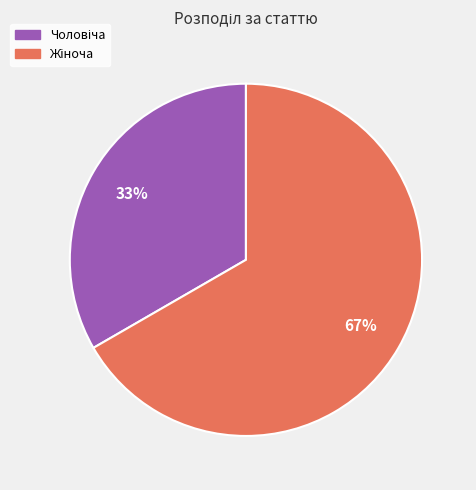

How many segments does this pie chart have?

2